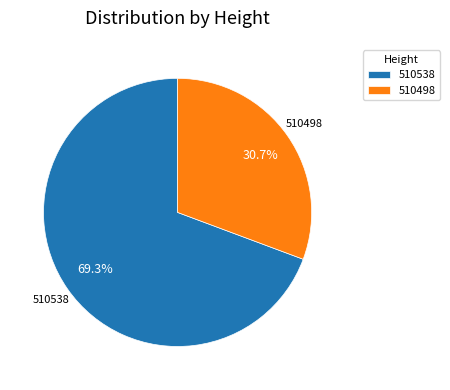

True or false: 510498 accounts for 31% of the total.

True